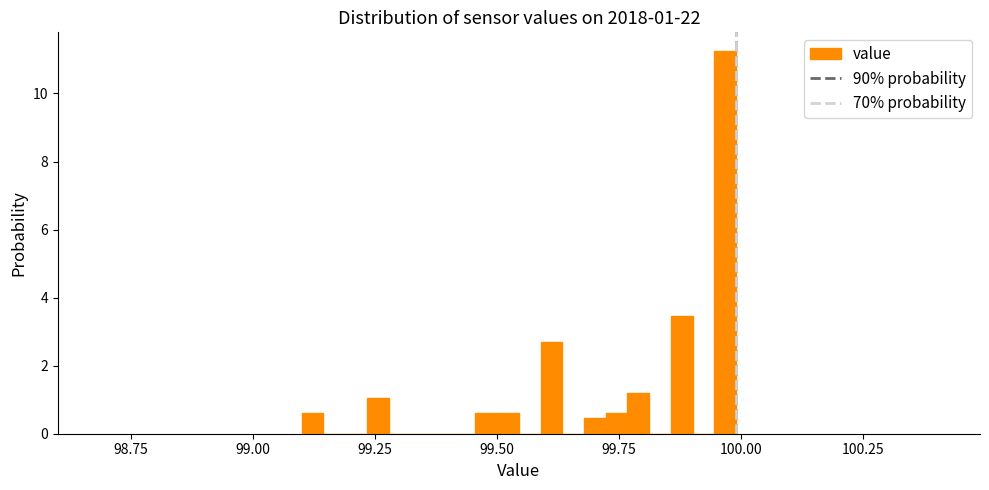

Around what value on the x-axis is the tallest bar? Give the approximate position of its centre, as read against the axis.

99.95